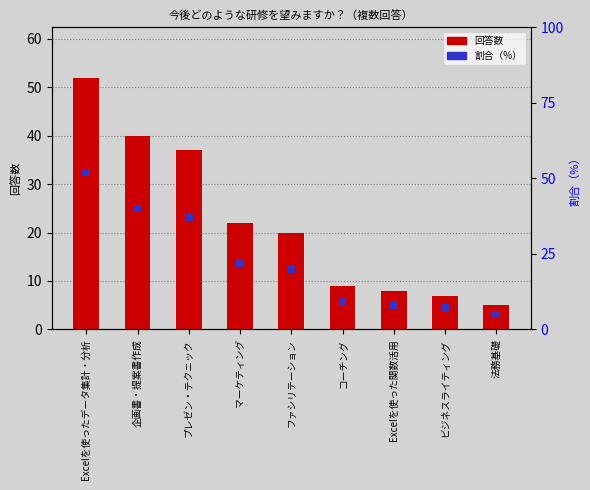

Where is 割合（%） nearest to the value 2?

Excelを使ったデータ集計・分析